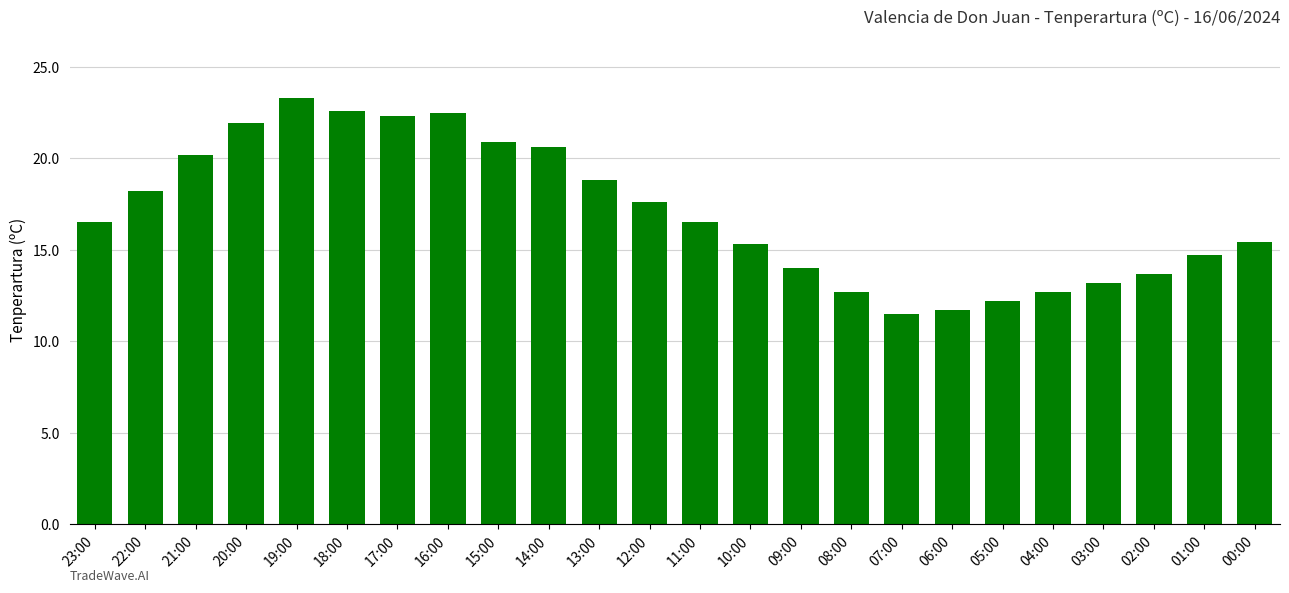

What is the maximum value shown in the chart?

23.3